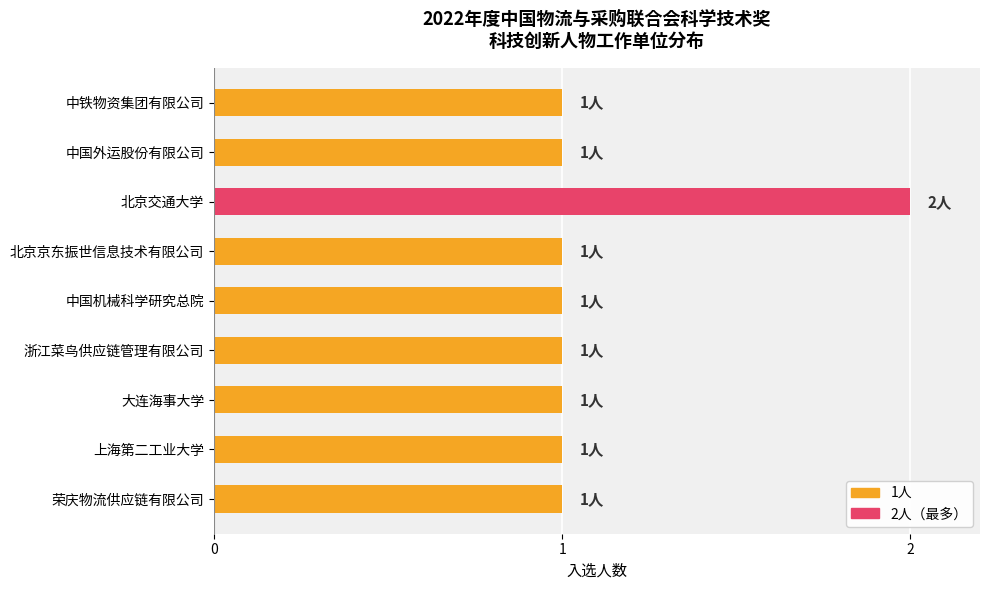

Does the chart contain any negative values?

No